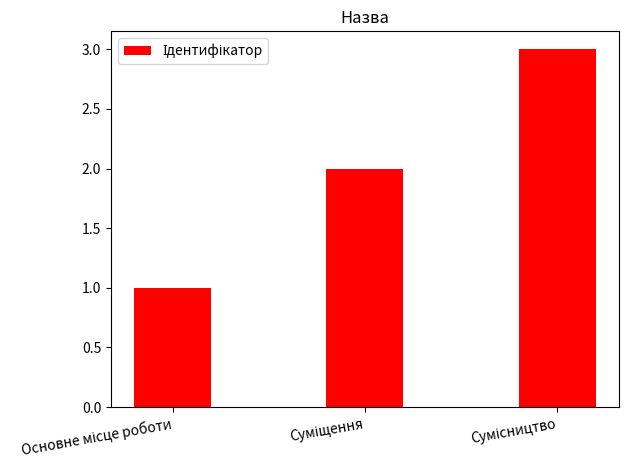

What is the greatest value displayed?

3